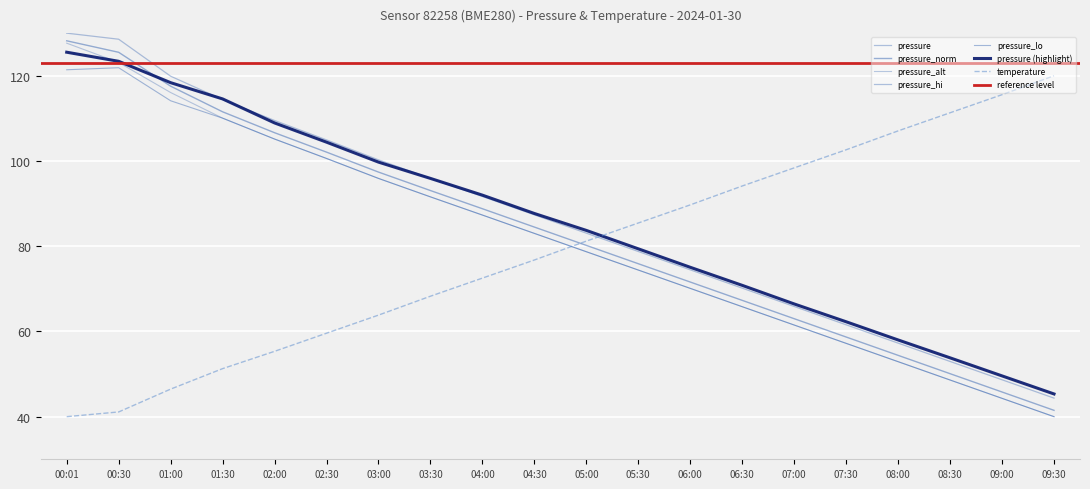

At how many categories does at least one series exceed 64?

20